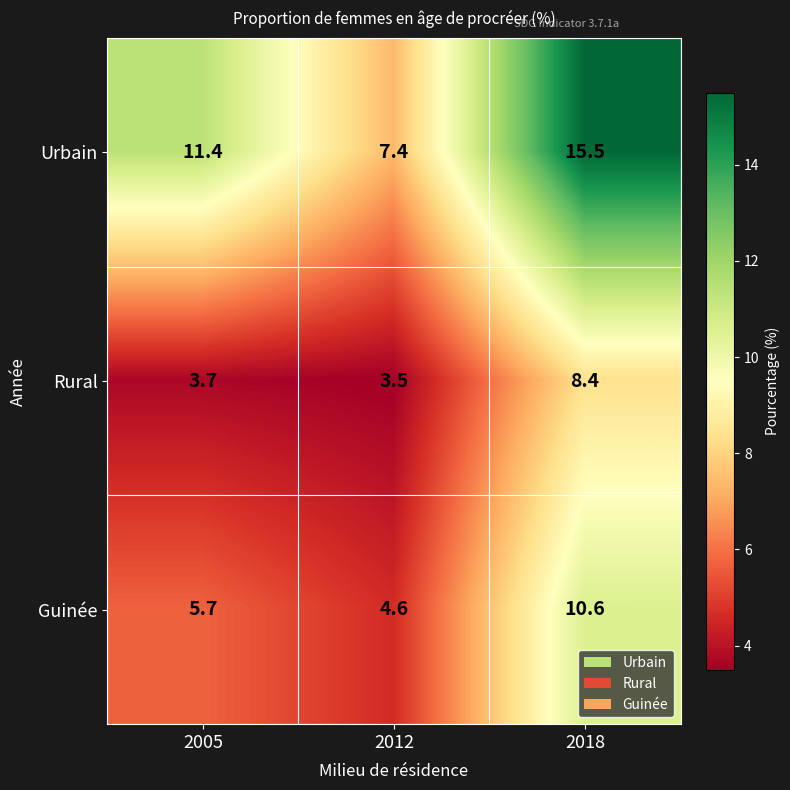

List the series in order of their peak value, lowest first.

Rural, Guinée, Urbain